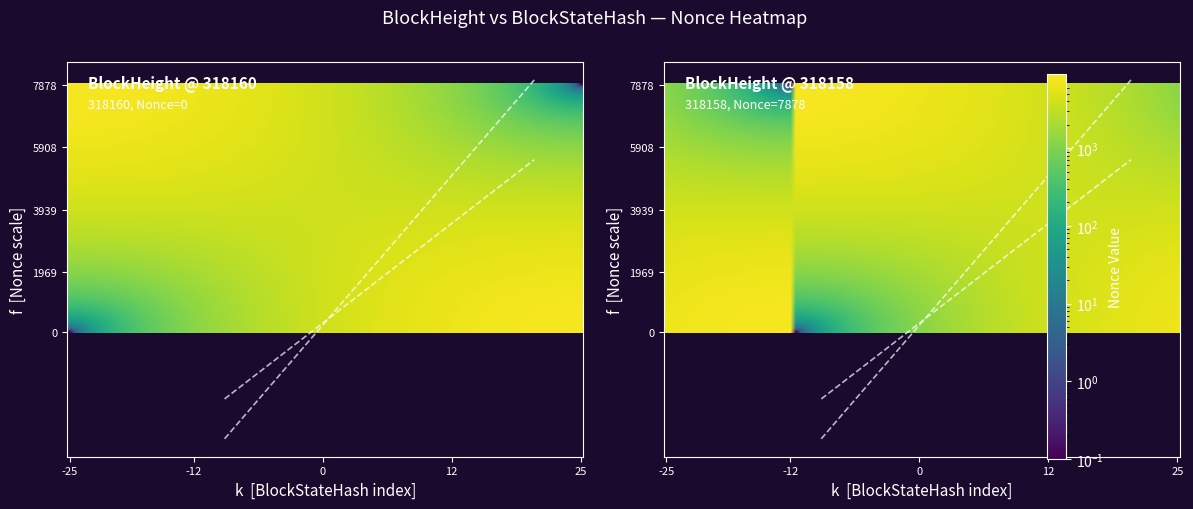

List the labels in order of 318158 value, largest first.

1, 0